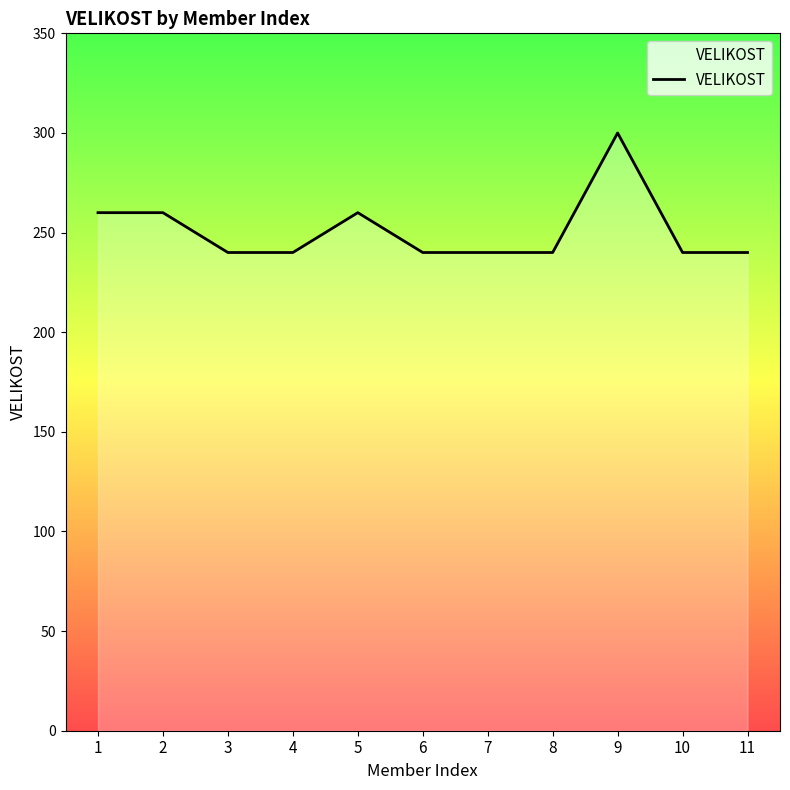

What is the difference between the maximum and minimum values?

60